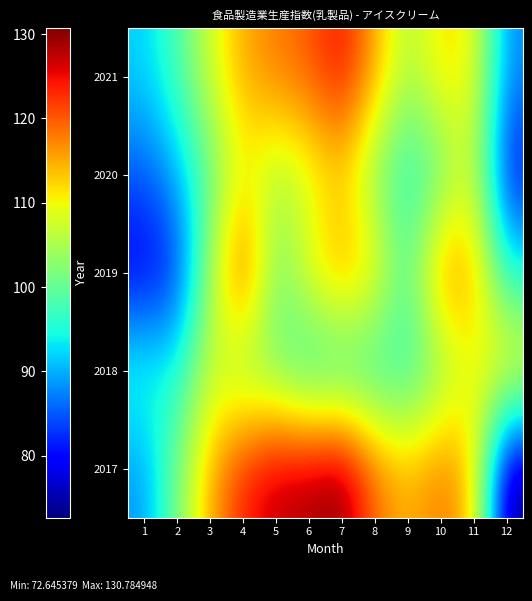

At how many categories does at least one series exceed 109?

10